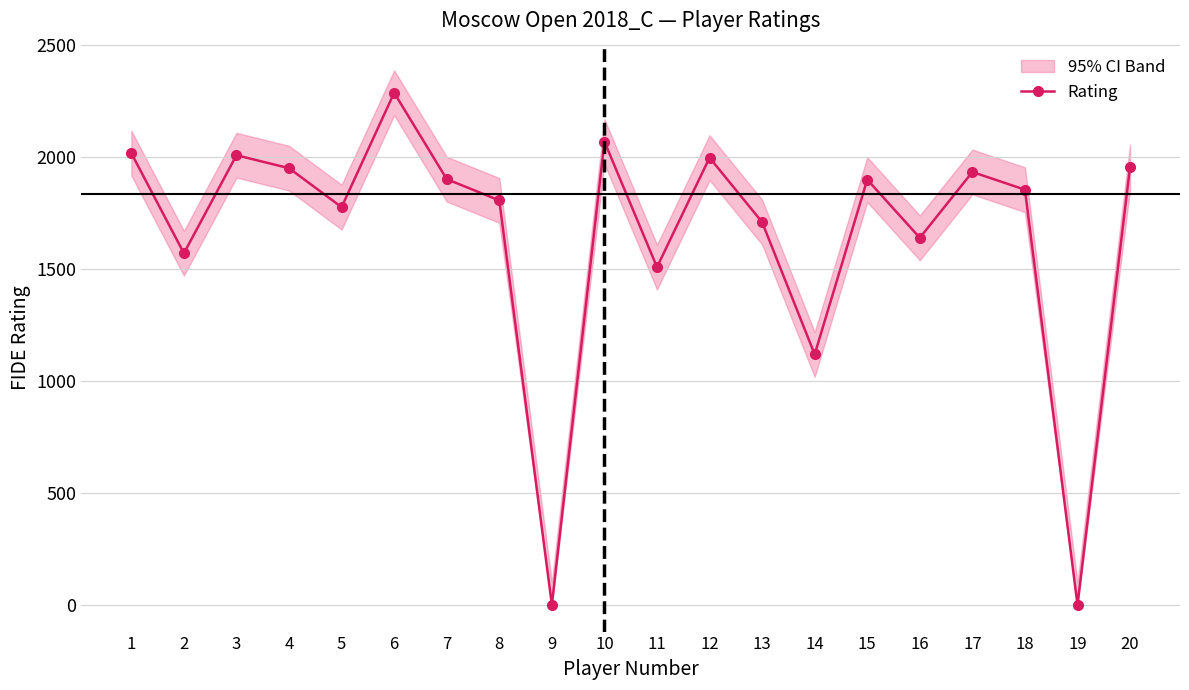

Is this an area chart (filled region under the line)?

No